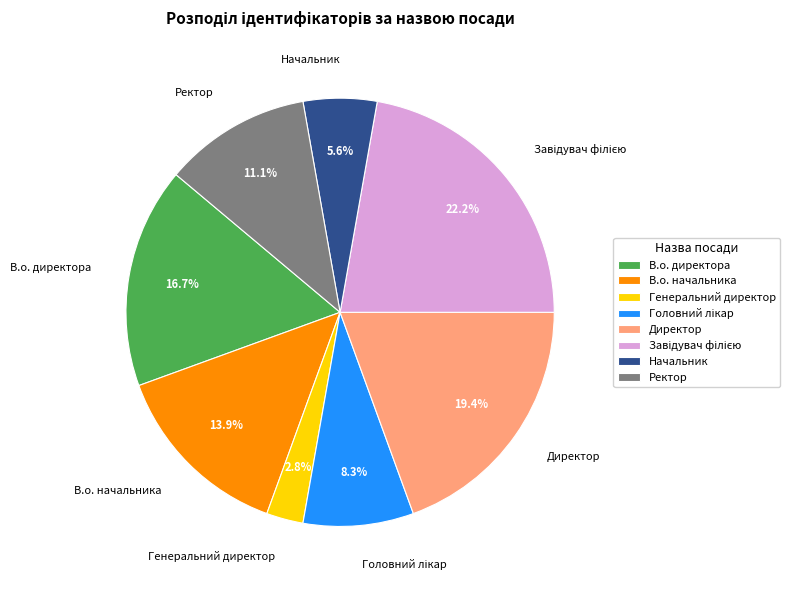

What percentage do Ректор and В.о. директора together represent?

27.8%